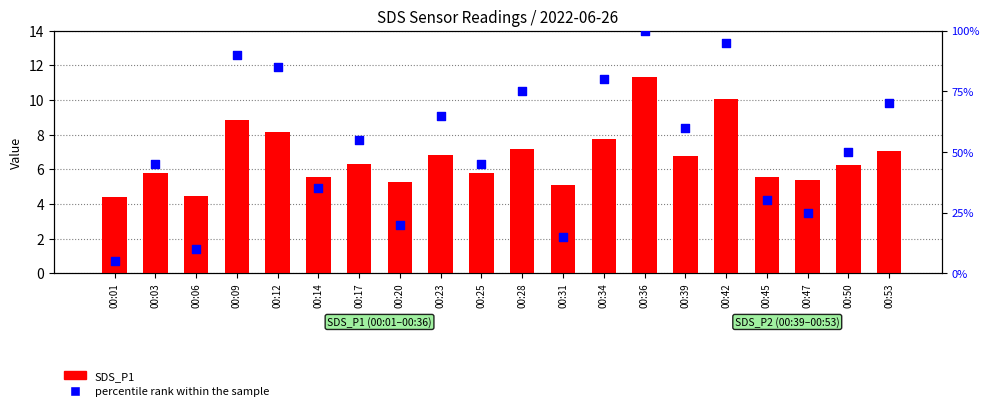

What are all the series names shown in the legend?

SDS_P1, percentile rank within the sample